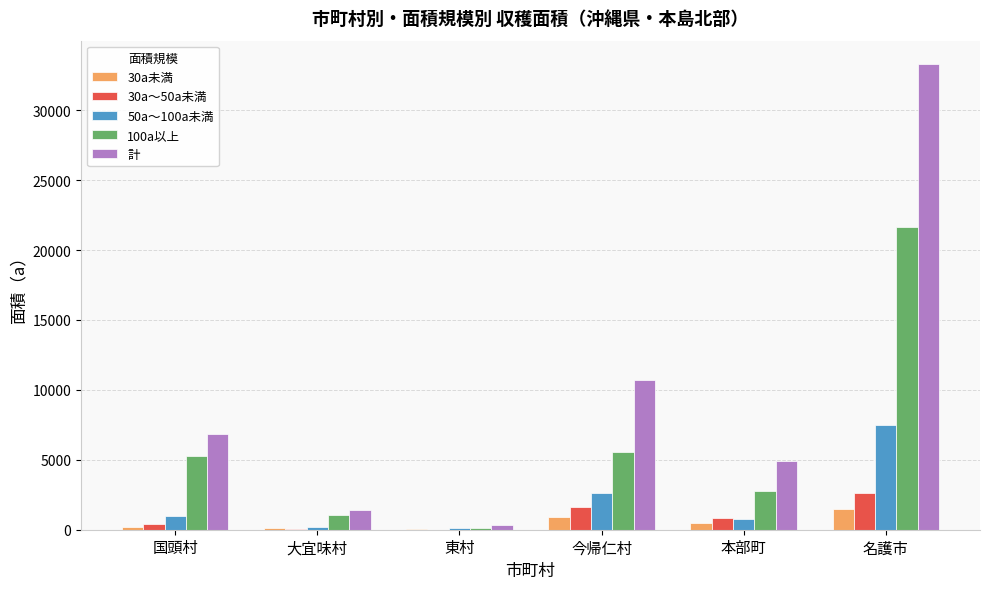

At which category is the sum across all series the highest?

名護市